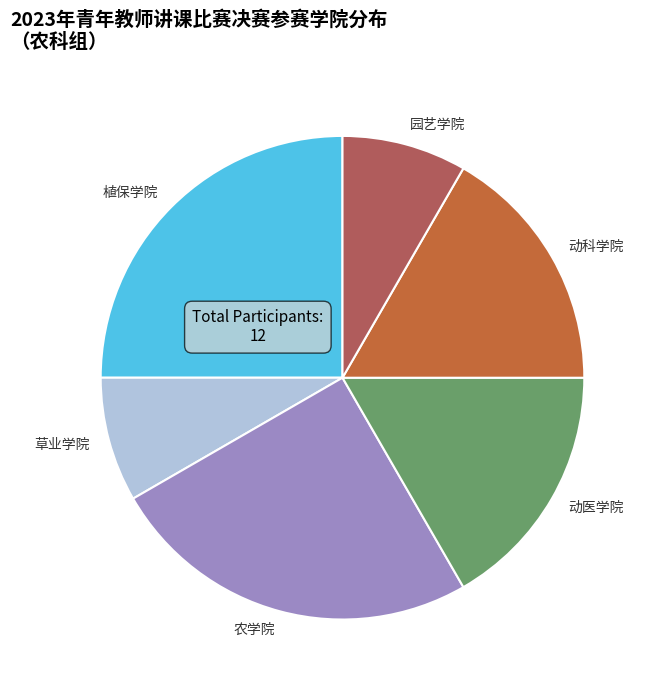

Does 园艺学院 account for over 50% of the chart?

No